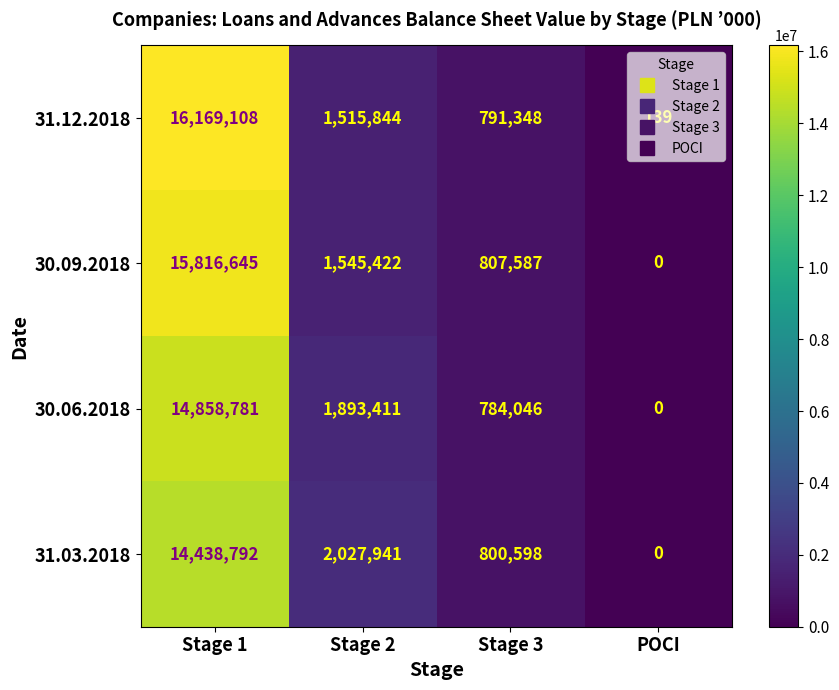

Rank the series by their average value, from lowest to highest.

31.03.2018, 30.06.2018, 30.09.2018, 31.12.2018